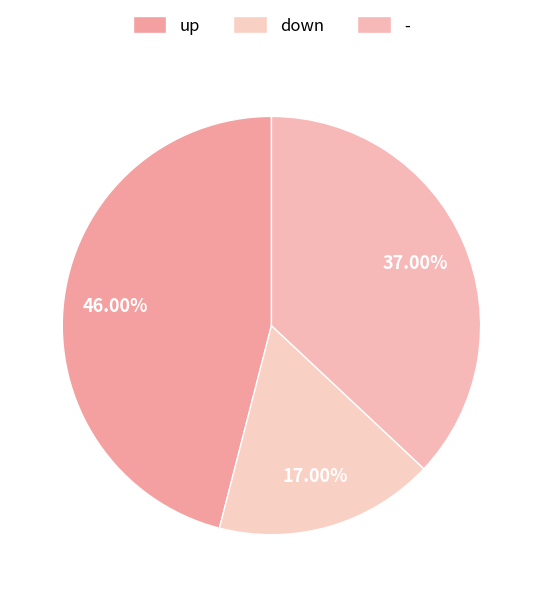

What percentage is the up slice, to the nearest percent?

46%